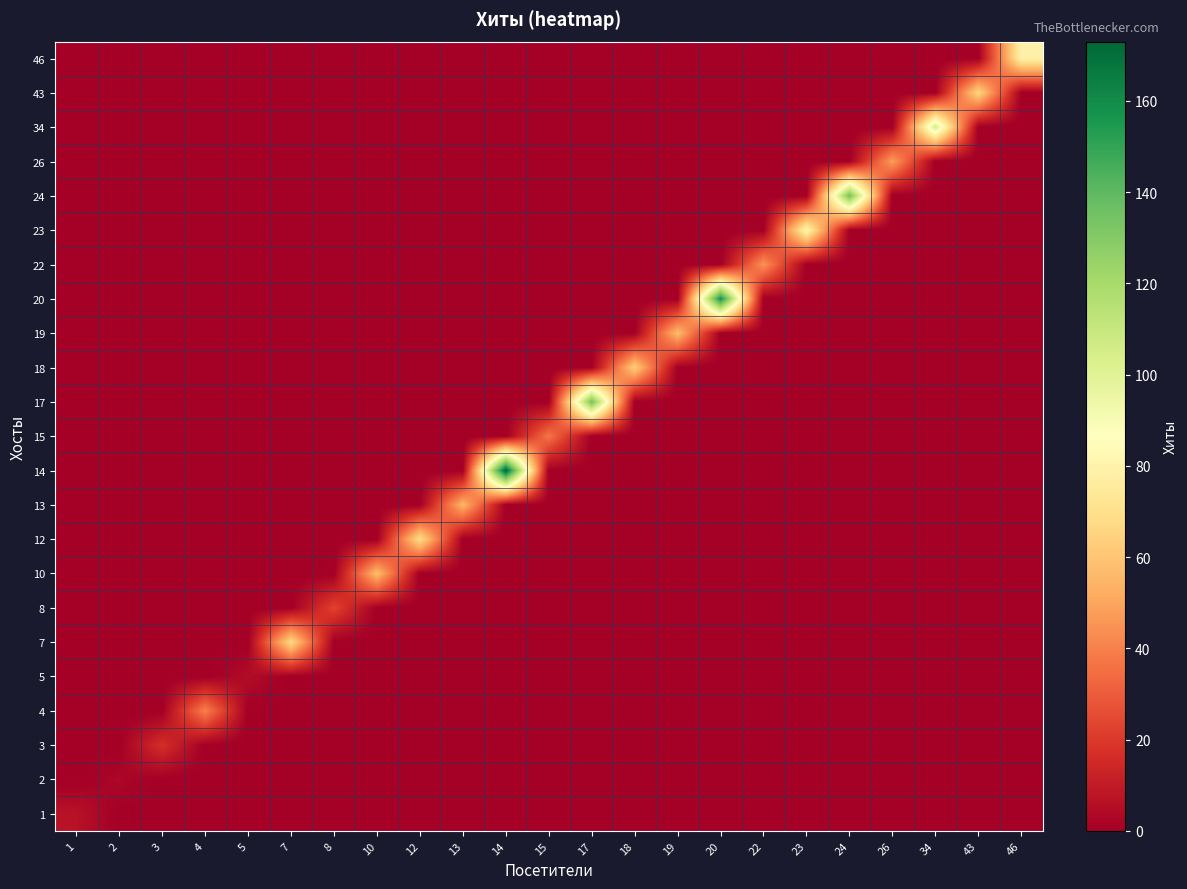

Reading left to right, extract all data points from this chart.

1: 1=7	2=0	3=0	4=0	5=0	7=0	8=0	10=0	12=0	13=0	14=0	15=0	17=0	18=0	19=0	20=0	22=0	23=0	24=0	26=0	34=0	43=0	46=0
2: 1=0	2=3	3=0	4=0	5=0	7=0	8=0	10=0	12=0	13=0	14=0	15=0	17=0	18=0	19=0	20=0	22=0	23=0	24=0	26=0	34=0	43=0	46=0
3: 1=0	2=0	3=17	4=0	5=0	7=0	8=0	10=0	12=0	13=0	14=0	15=0	17=0	18=0	19=0	20=0	22=0	23=0	24=0	26=0	34=0	43=0	46=0
4: 1=0	2=0	3=0	4=40	5=0	7=0	8=0	10=0	12=0	13=0	14=0	15=0	17=0	18=0	19=0	20=0	22=0	23=0	24=0	26=0	34=0	43=0	46=0
5: 1=0	2=0	3=0	4=0	5=5	7=0	8=0	10=0	12=0	13=0	14=0	15=0	17=0	18=0	19=0	20=0	22=0	23=0	24=0	26=0	34=0	43=0	46=0
7: 1=0	2=0	3=0	4=0	5=0	7=67	8=0	10=0	12=0	13=0	14=0	15=0	17=0	18=0	19=0	20=0	22=0	23=0	24=0	26=0	34=0	43=0	46=0
8: 1=0	2=0	3=0	4=0	5=0	7=0	8=23	10=0	12=0	13=0	14=0	15=0	17=0	18=0	19=0	20=0	22=0	23=0	24=0	26=0	34=0	43=0	46=0
10: 1=0	2=0	3=0	4=0	5=0	7=0	8=0	10=57	12=0	13=0	14=0	15=0	17=0	18=0	19=0	20=0	22=0	23=0	24=0	26=0	34=0	43=0	46=0
12: 1=0	2=0	3=0	4=0	5=0	7=0	8=0	10=0	12=69	13=0	14=0	15=0	17=0	18=0	19=0	20=0	22=0	23=0	24=0	26=0	34=0	43=0	46=0
13: 1=0	2=0	3=0	4=0	5=0	7=0	8=0	10=0	12=0	13=55	14=0	15=0	17=0	18=0	19=0	20=0	22=0	23=0	24=0	26=0	34=0	43=0	46=0
14: 1=0	2=0	3=0	4=0	5=0	7=0	8=0	10=0	12=0	13=0	14=173	15=0	17=0	18=0	19=0	20=0	22=0	23=0	24=0	26=0	34=0	43=0	46=0
15: 1=0	2=0	3=0	4=0	5=0	7=0	8=0	10=0	12=0	13=0	14=0	15=37	17=0	18=0	19=0	20=0	22=0	23=0	24=0	26=0	34=0	43=0	46=0
17: 1=0	2=0	3=0	4=0	5=0	7=0	8=0	10=0	12=0	13=0	14=0	15=0	17=135	18=0	19=0	20=0	22=0	23=0	24=0	26=0	34=0	43=0	46=0
18: 1=0	2=0	3=0	4=0	5=0	7=0	8=0	10=0	12=0	13=0	14=0	15=0	17=0	18=63	19=0	20=0	22=0	23=0	24=0	26=0	34=0	43=0	46=0
19: 1=0	2=0	3=0	4=0	5=0	7=0	8=0	10=0	12=0	13=0	14=0	15=0	17=0	18=0	19=57	20=0	22=0	23=0	24=0	26=0	34=0	43=0	46=0
20: 1=0	2=0	3=0	4=0	5=0	7=0	8=0	10=0	12=0	13=0	14=0	15=0	17=0	18=0	19=0	20=158	22=0	23=0	24=0	26=0	34=0	43=0	46=0
22: 1=0	2=0	3=0	4=0	5=0	7=0	8=0	10=0	12=0	13=0	14=0	15=0	17=0	18=0	19=0	20=0	22=45	23=0	24=0	26=0	34=0	43=0	46=0
23: 1=0	2=0	3=0	4=0	5=0	7=0	8=0	10=0	12=0	13=0	14=0	15=0	17=0	18=0	19=0	20=0	22=0	23=82	24=0	26=0	34=0	43=0	46=0
24: 1=0	2=0	3=0	4=0	5=0	7=0	8=0	10=0	12=0	13=0	14=0	15=0	17=0	18=0	19=0	20=0	22=0	23=0	24=135	26=0	34=0	43=0	46=0
26: 1=0	2=0	3=0	4=0	5=0	7=0	8=0	10=0	12=0	13=0	14=0	15=0	17=0	18=0	19=0	20=0	22=0	23=0	24=0	26=48	34=0	43=0	46=0
34: 1=0	2=0	3=0	4=0	5=0	7=0	8=0	10=0	12=0	13=0	14=0	15=0	17=0	18=0	19=0	20=0	22=0	23=0	24=0	26=0	34=104	43=0	46=0
43: 1=0	2=0	3=0	4=0	5=0	7=0	8=0	10=0	12=0	13=0	14=0	15=0	17=0	18=0	19=0	20=0	22=0	23=0	24=0	26=0	34=0	43=66	46=0
46: 1=0	2=0	3=0	4=0	5=0	7=0	8=0	10=0	12=0	13=0	14=0	15=0	17=0	18=0	19=0	20=0	22=0	23=0	24=0	26=0	34=0	43=0	46=79